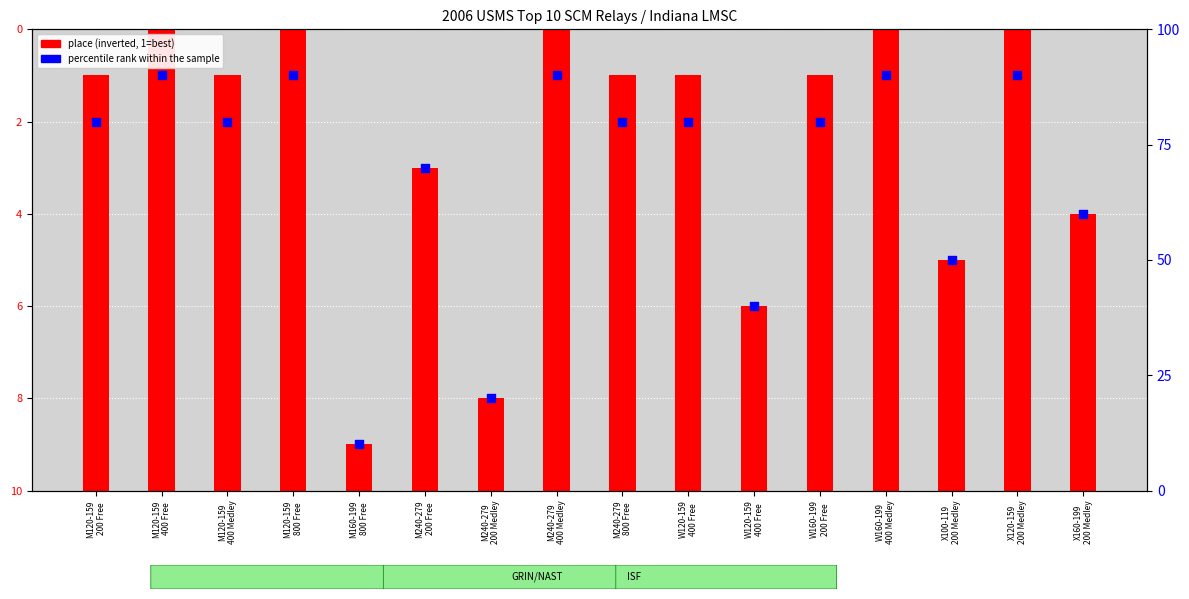

Which series has the largest total across all categories?

percentile rank within the sample